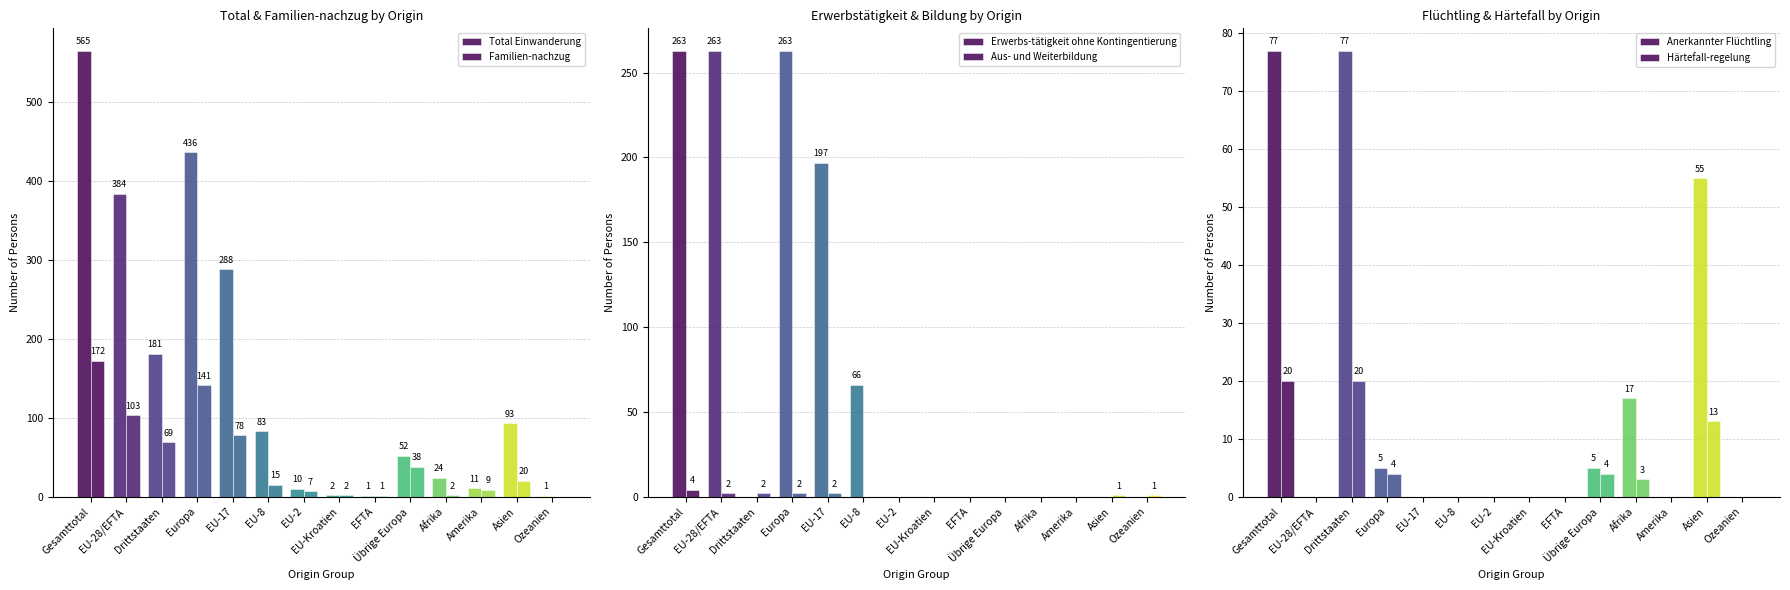

Between EU-8 and EU-2, which series saw the biggest shift?

Total Einwanderung